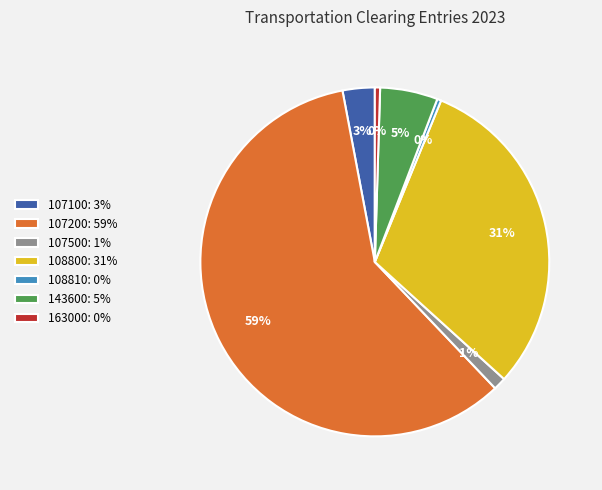

Is the sum of 143600: 5% and 107100: 3% greater than half?

No